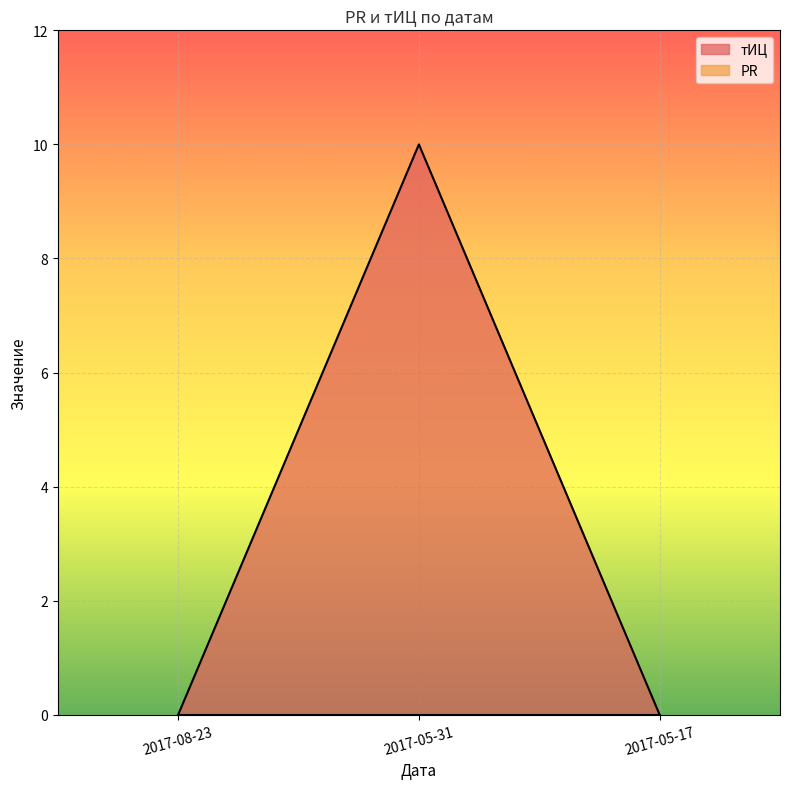

How many data points does each series have?

3